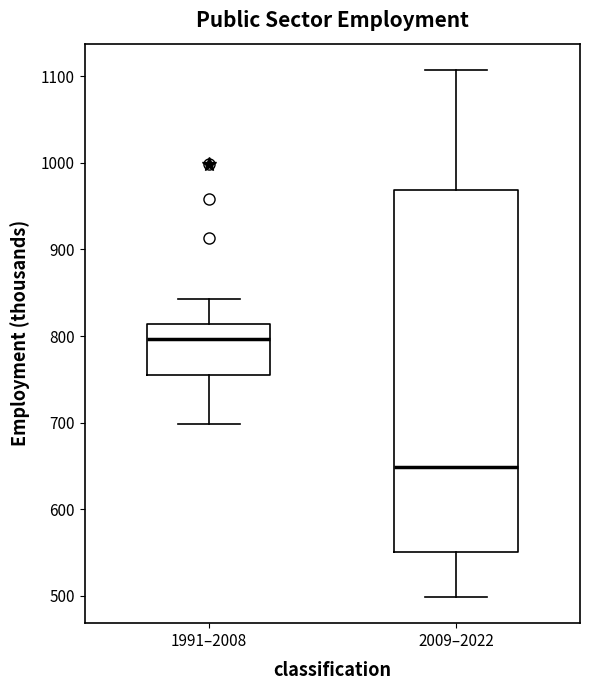

Where is the lower edge of the box for 2009–2022 on the y-axis? The values are not printed on the chart, so give them approximately, as read against the axis.

550